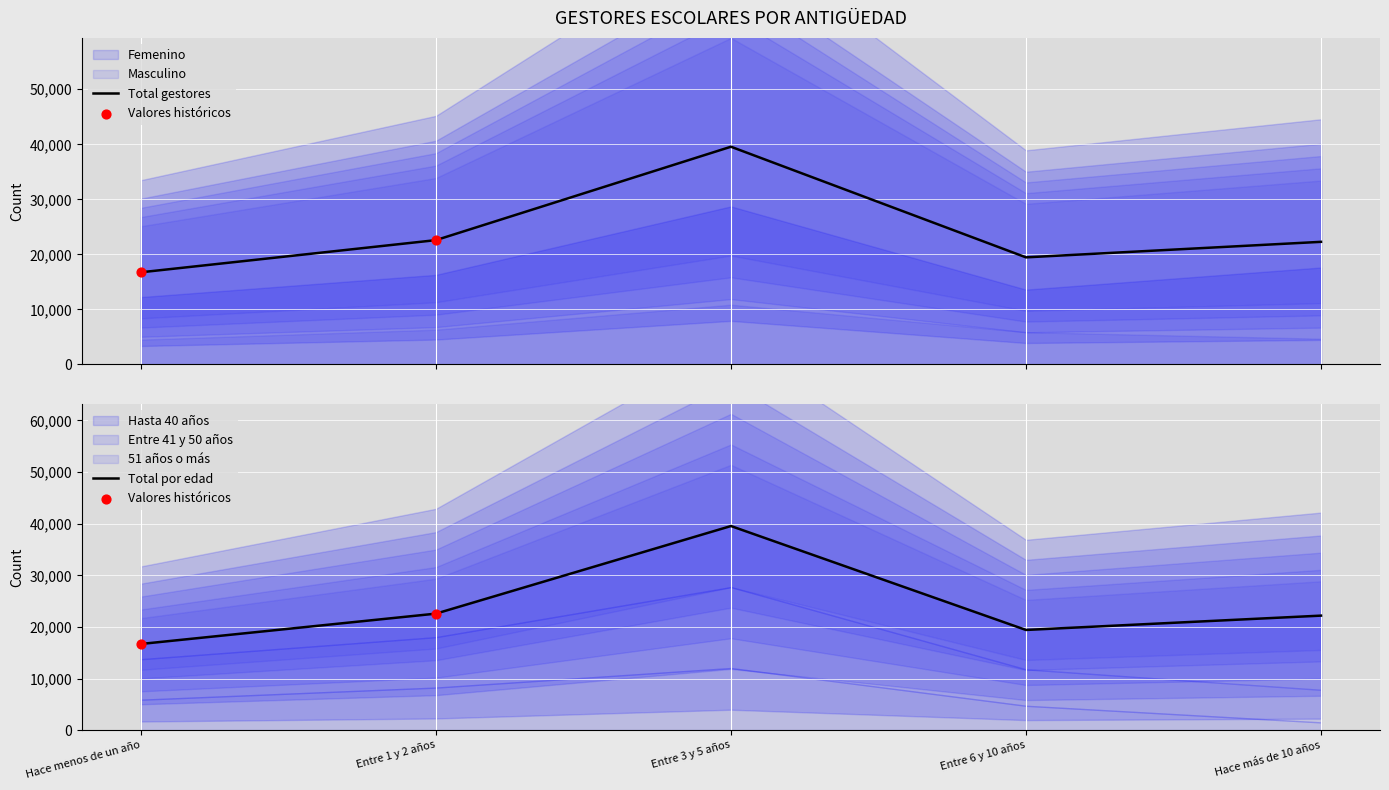

Is the value of Masculino at Hace más de 10 años greater than the value of Femenino at Entre 1 y 2 años?

No